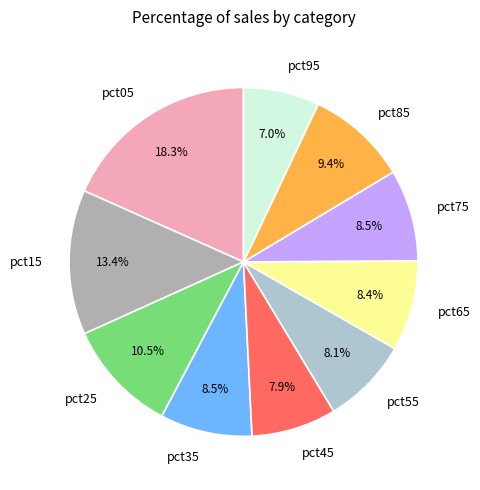

Is there a majority slice in this chart?

No